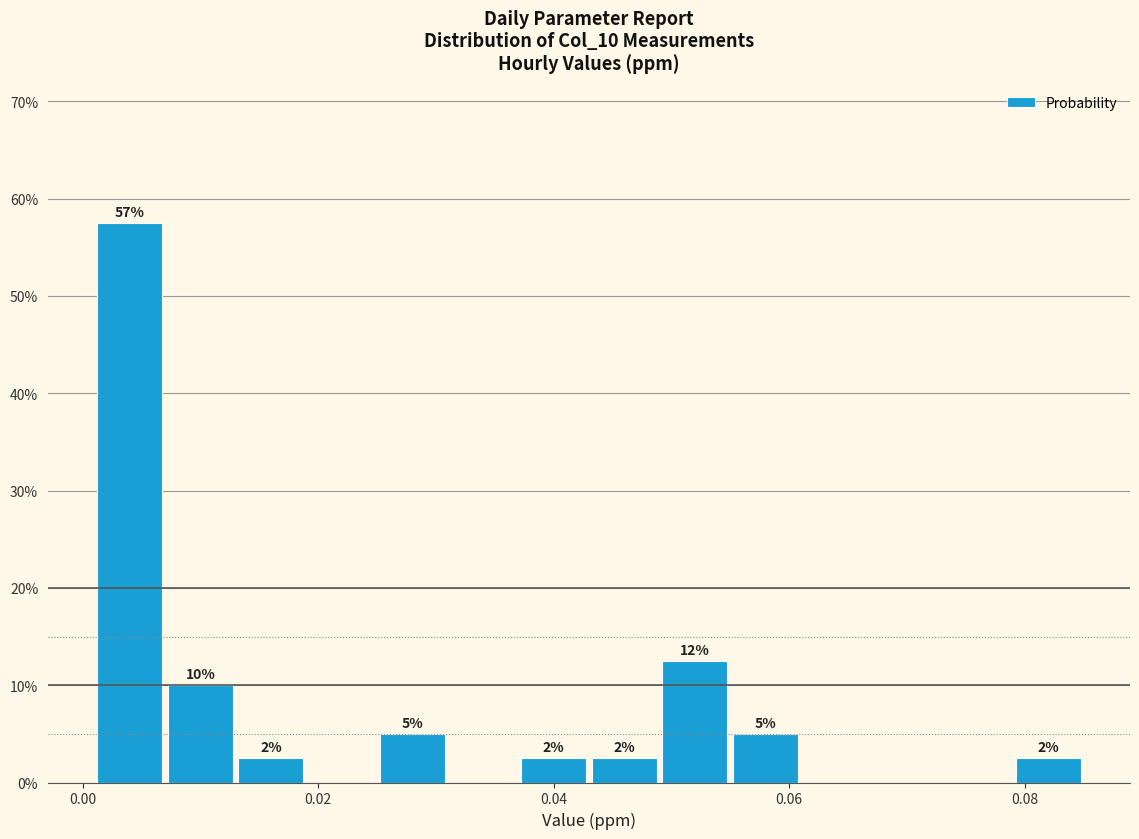

Around what value on the x-axis is the tallest bar? Give the approximate position of its centre, as read against the axis.

0.004